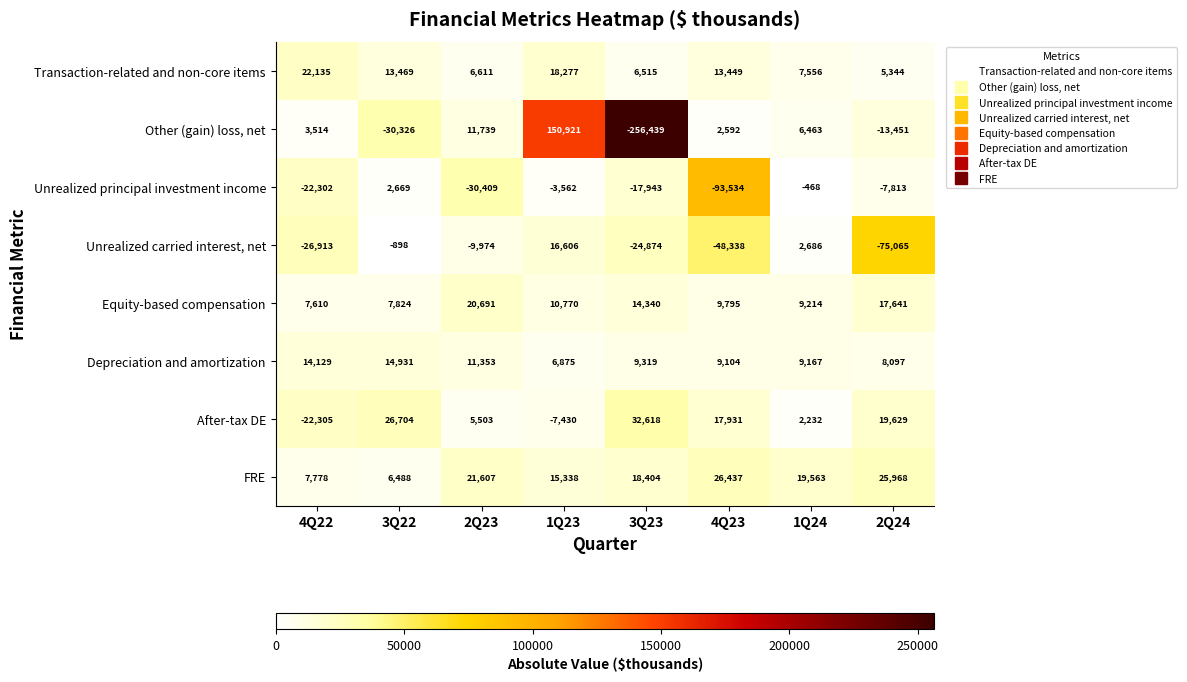

What is the difference between the maximum and minimum values in the Unrealized carried interest, net series?

91671